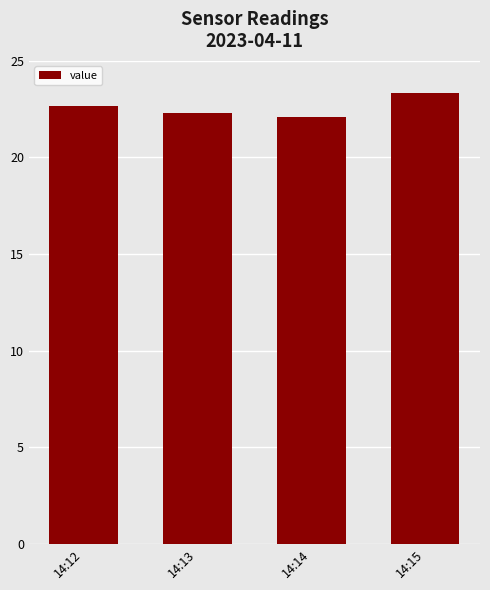

What is the ratio of the value at 14:14 to the value at 14:15?

0.9